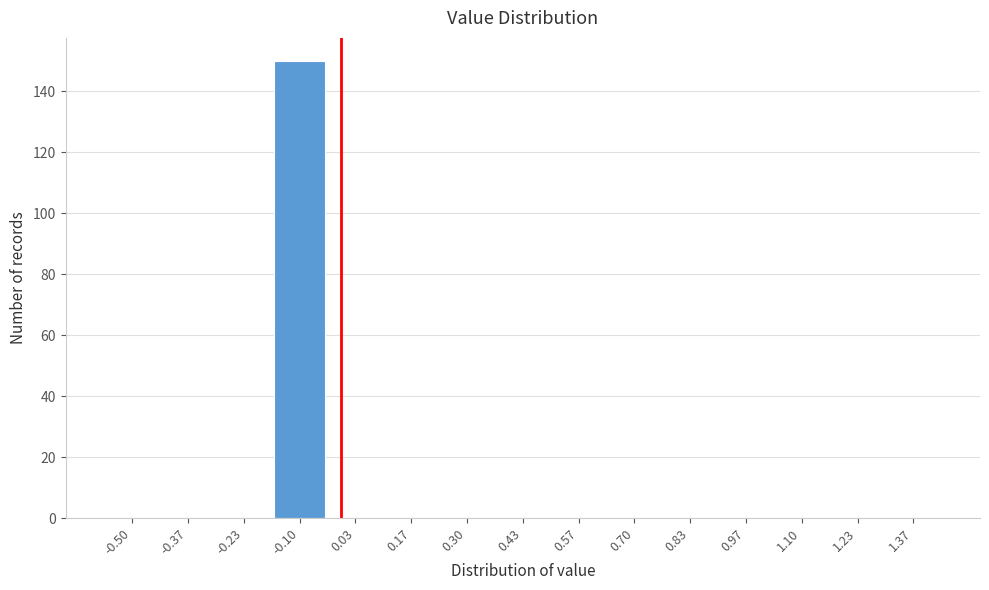

Reading left to right, extract all data points from this chart.

-0.50=0	-0.37=0	-0.23=0	-0.10=150	0.03=0	0.17=0	0.30=0	0.43=0	0.57=0	0.70=0	0.83=0	0.97=0	1.10=0	1.23=0	1.37=0